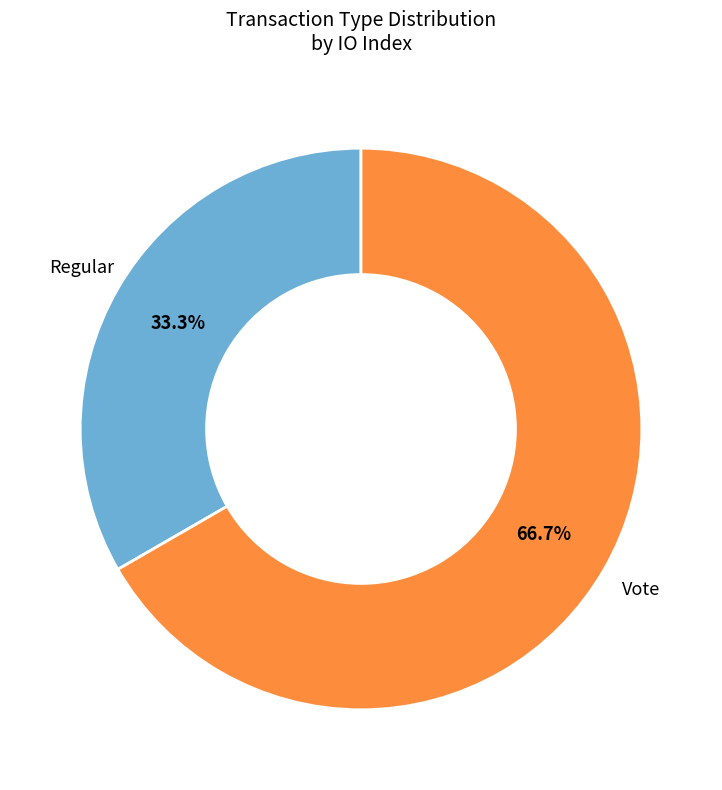

Does any single category account for the majority?

Yes